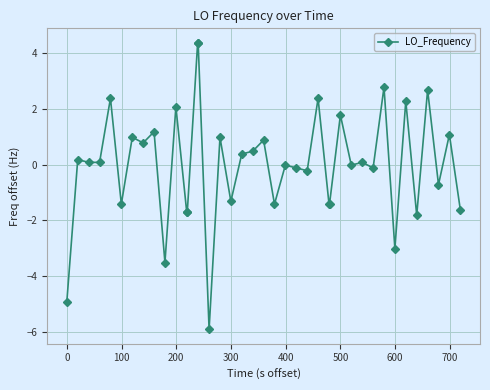

True or false: there are more than 1 points higher than both neighbors.

True